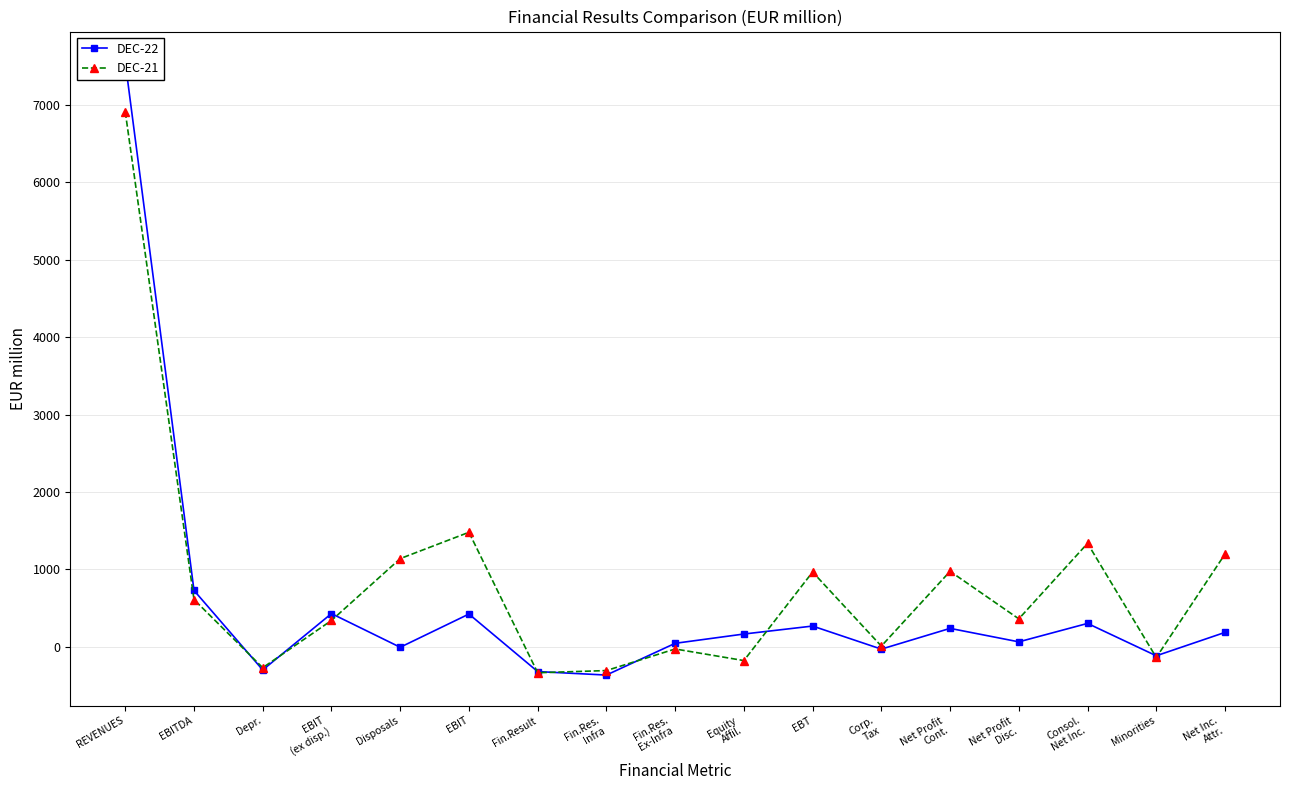

What is the difference between the maximum and second lowest values in the DEC-21 series?

7217